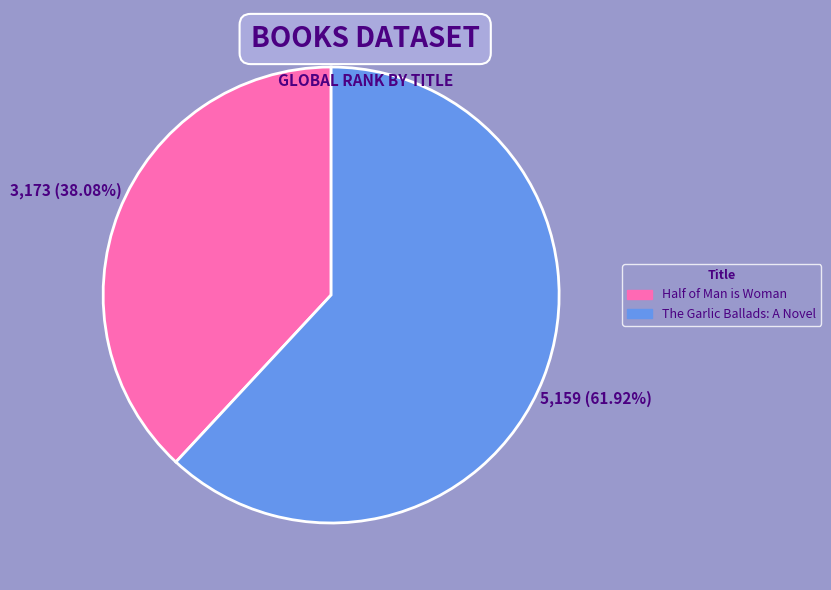

What is the total percentage of The Garlic Ballads: A Novel and Half of Man is Woman?

100.0%